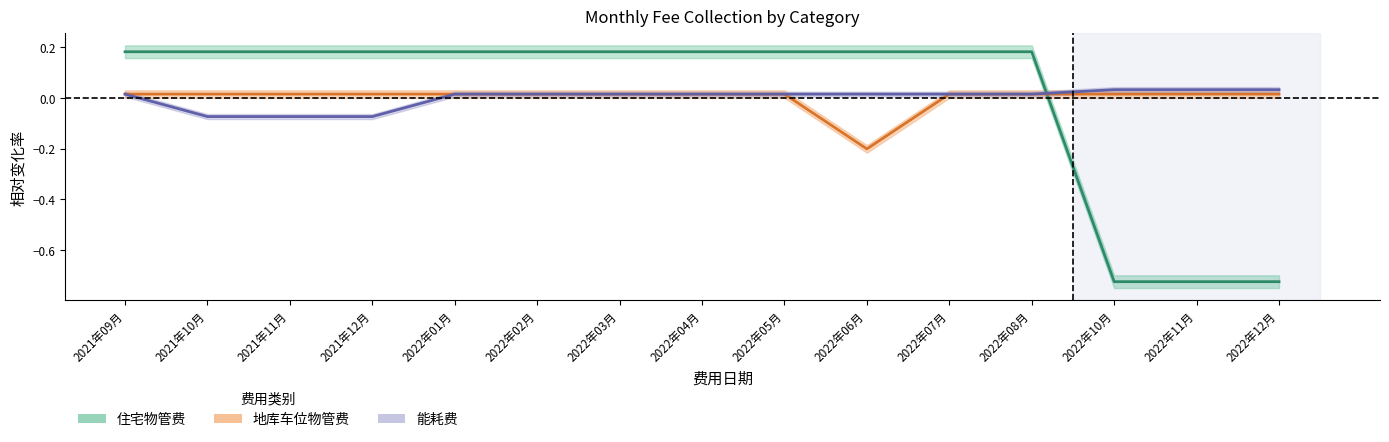

How many negative values does the 地库车位物管费 series have?

1